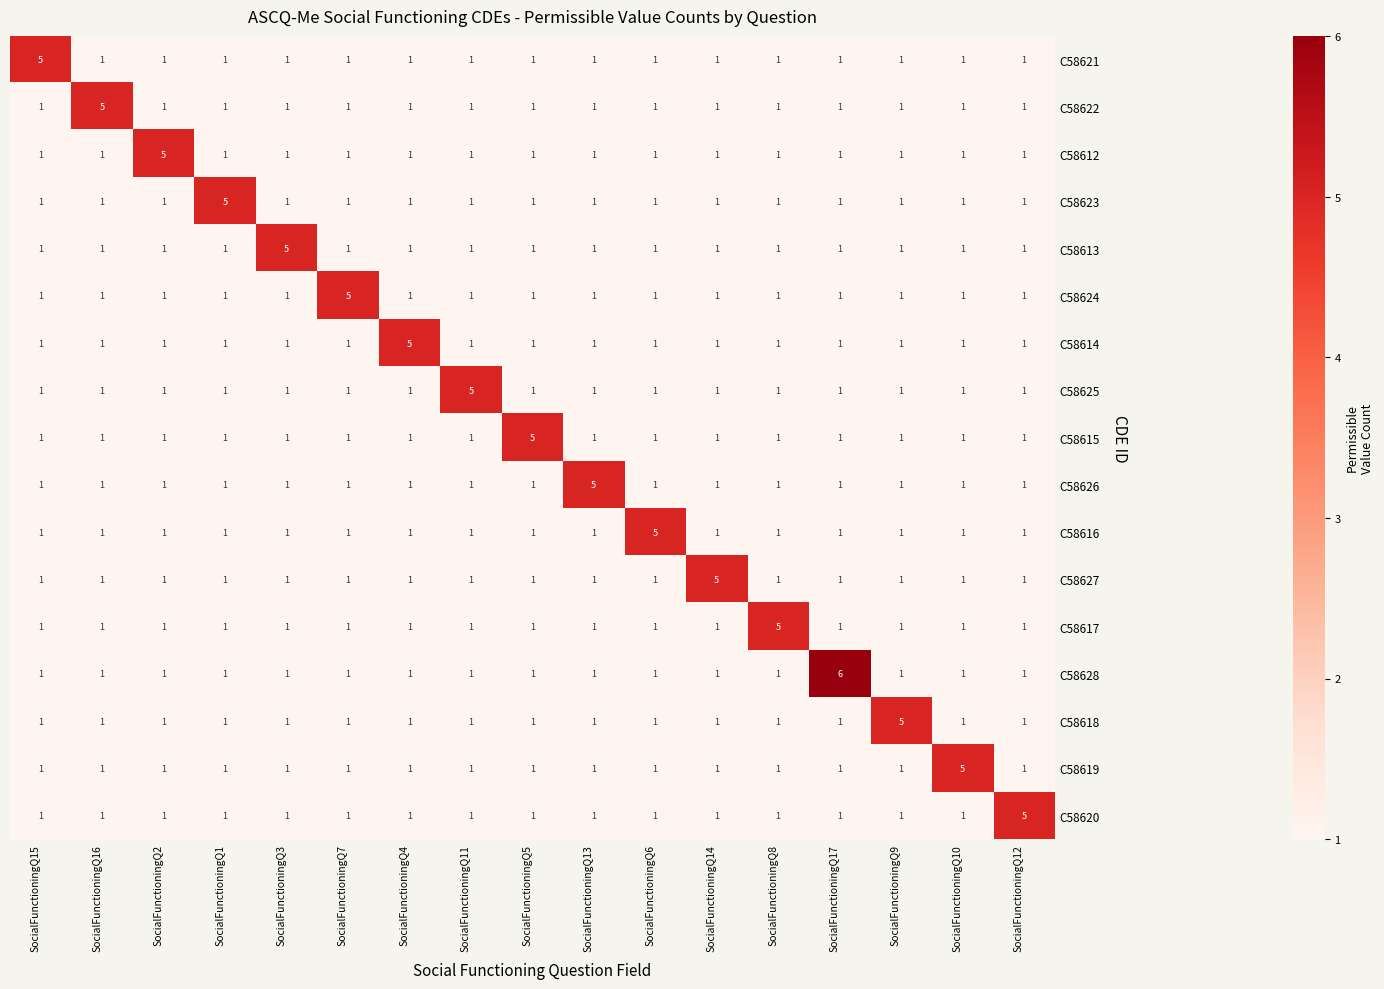

Which series has the largest total across all categories?

C58628